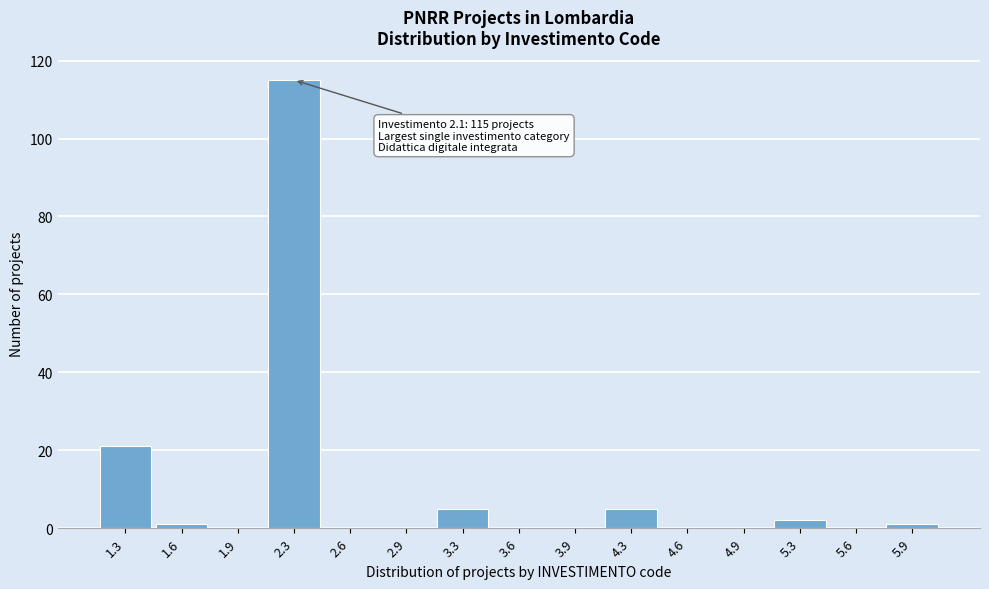

Over which range of the x-axis is the bar tallest?

2.10 to 2.45